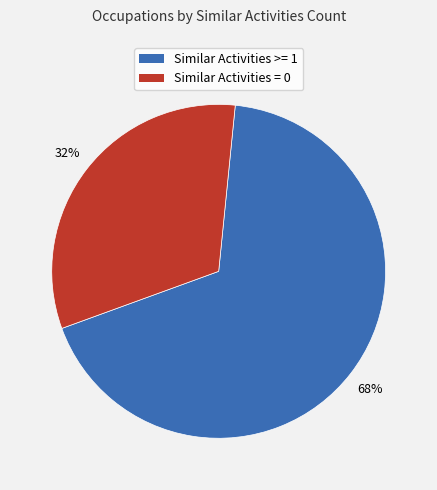

Is there a majority slice in this chart?

Yes